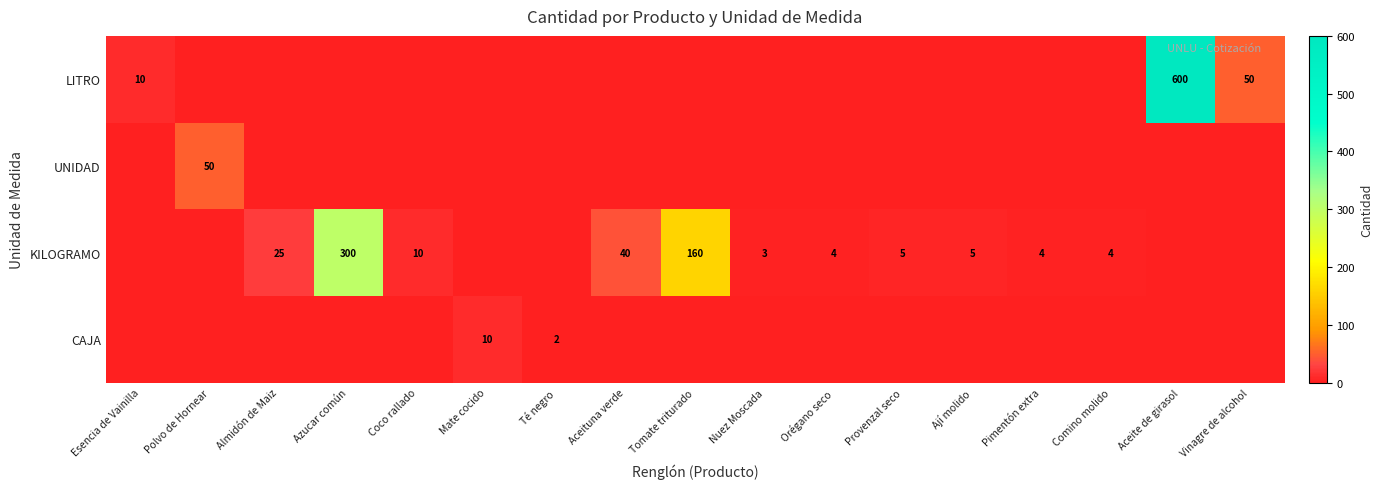

The value of KILOGRAMO at Azucar común is 300. True or false?

True